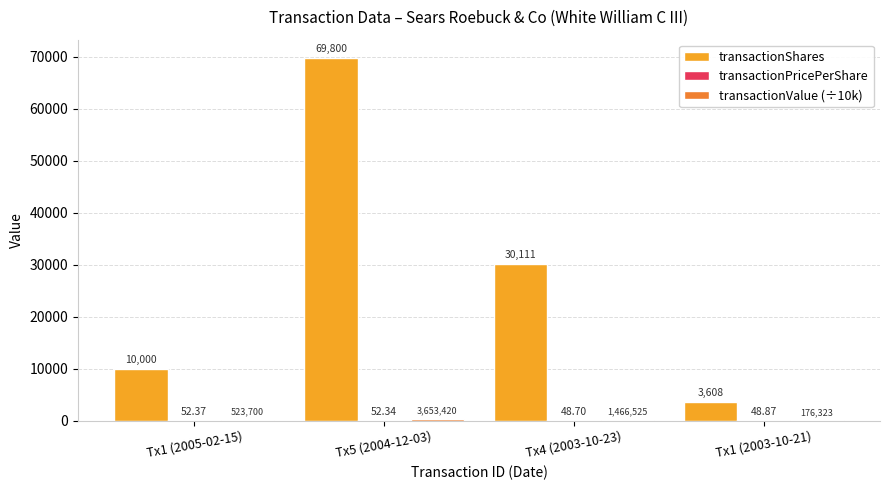

At which category is the sum across all series the highest?

Tx5 (2004-12-03)